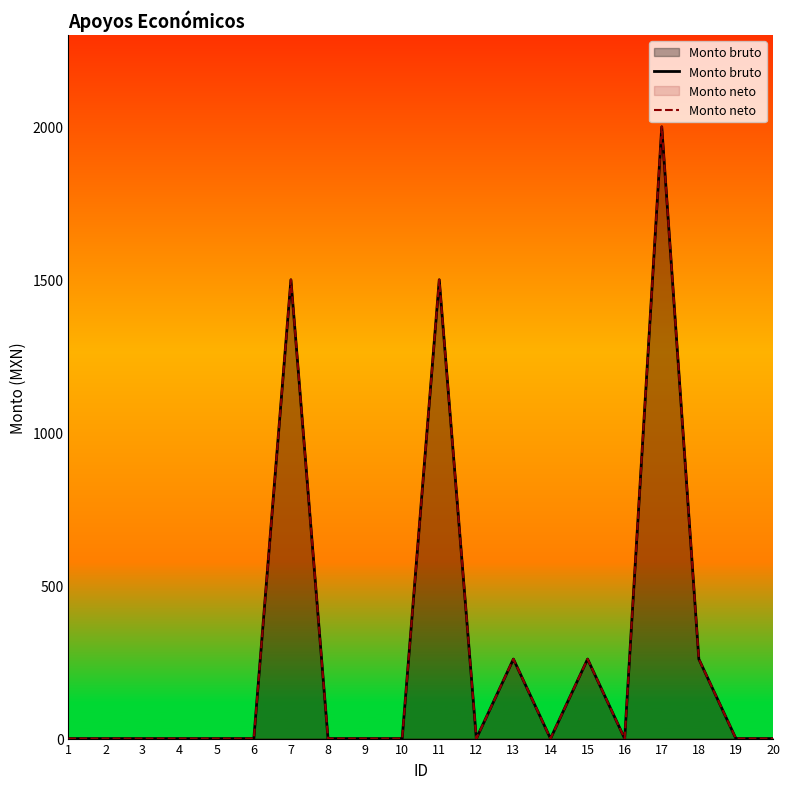

Reading left to right, extract all data points from this chart.

Monto bruto: 1=0	2=0	3=0	4=0	5=0	6=0	7=1500	8=0	9=0	10=0	11=1500	12=0	13=260	14=0	15=260	16=0	17=2000	18=260	19=0	20=0
Monto neto: 1=0	2=0	3=0	4=0	5=0	6=0	7=1500	8=0	9=0	10=0	11=1500	12=0	13=260	14=0	15=260	16=0	17=2000	18=260	19=0	20=0